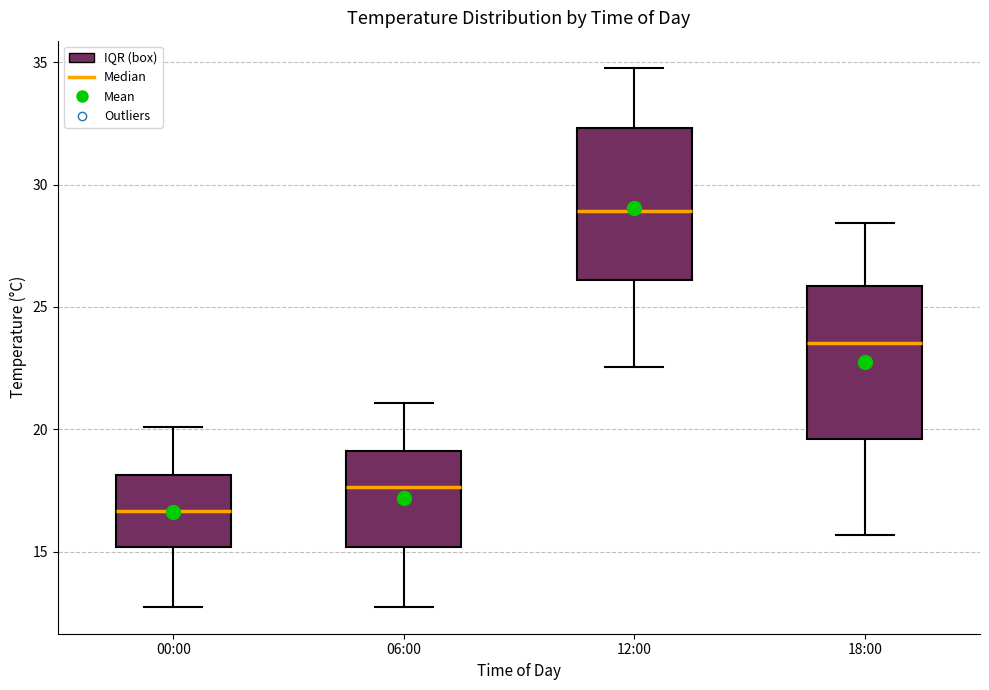

Where does the lower whisker of the box for 12:00 end on the y-axis? The values are not printed on the chart, so give them approximately, as read against the axis.

22.5